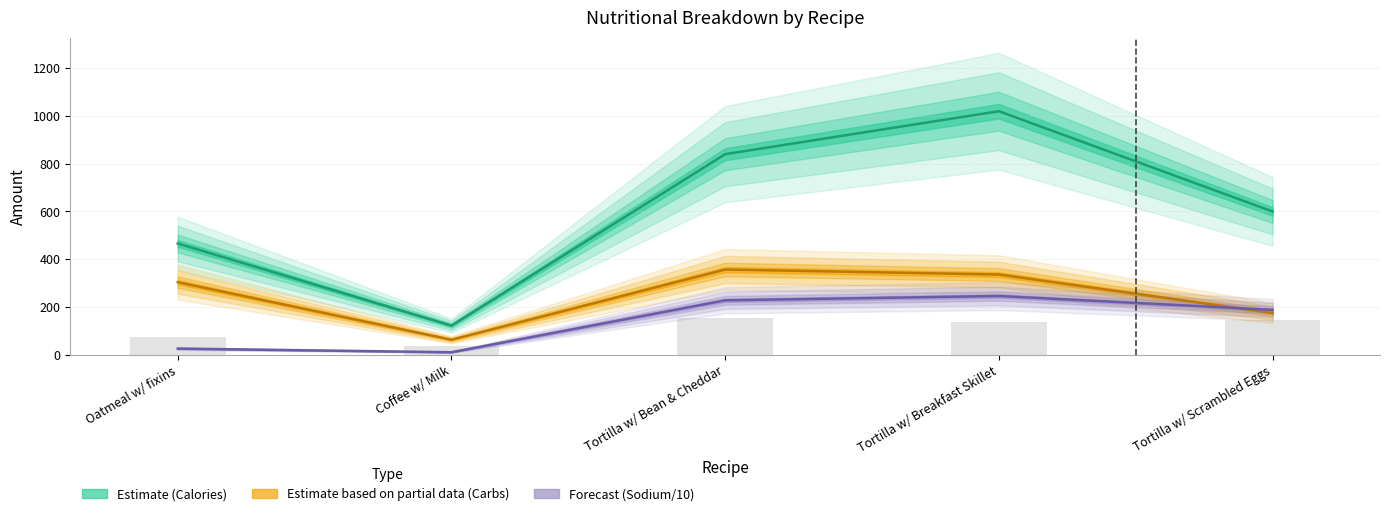

What is the difference between the highest and lowest values at Tortilla w/ Bean & Cheddar?

688.0